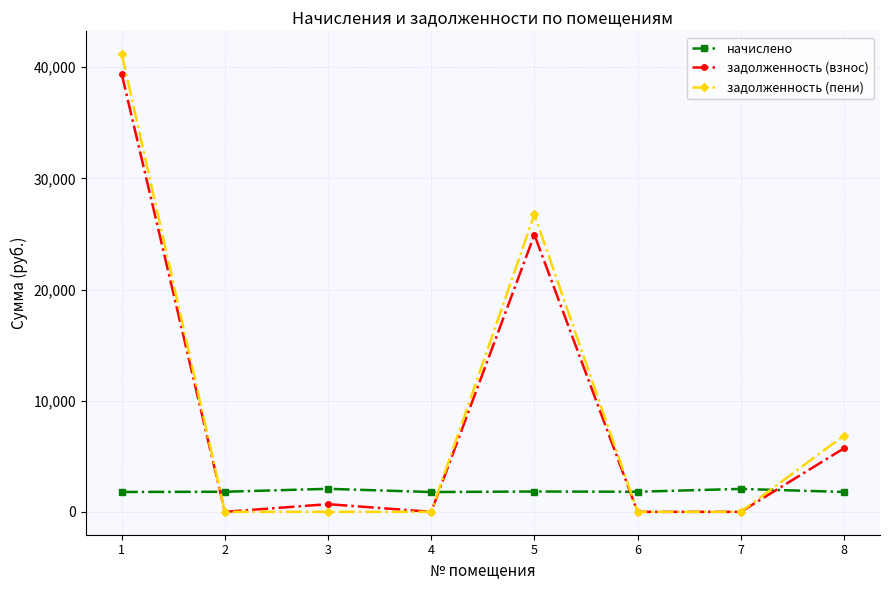

Which series has the widest spread of values?

задолженность (пени)